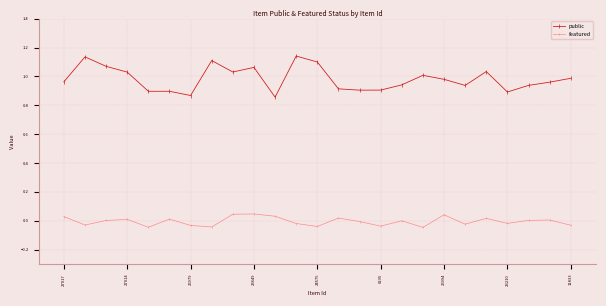

True or false: public and featured intersect in this chart.

False